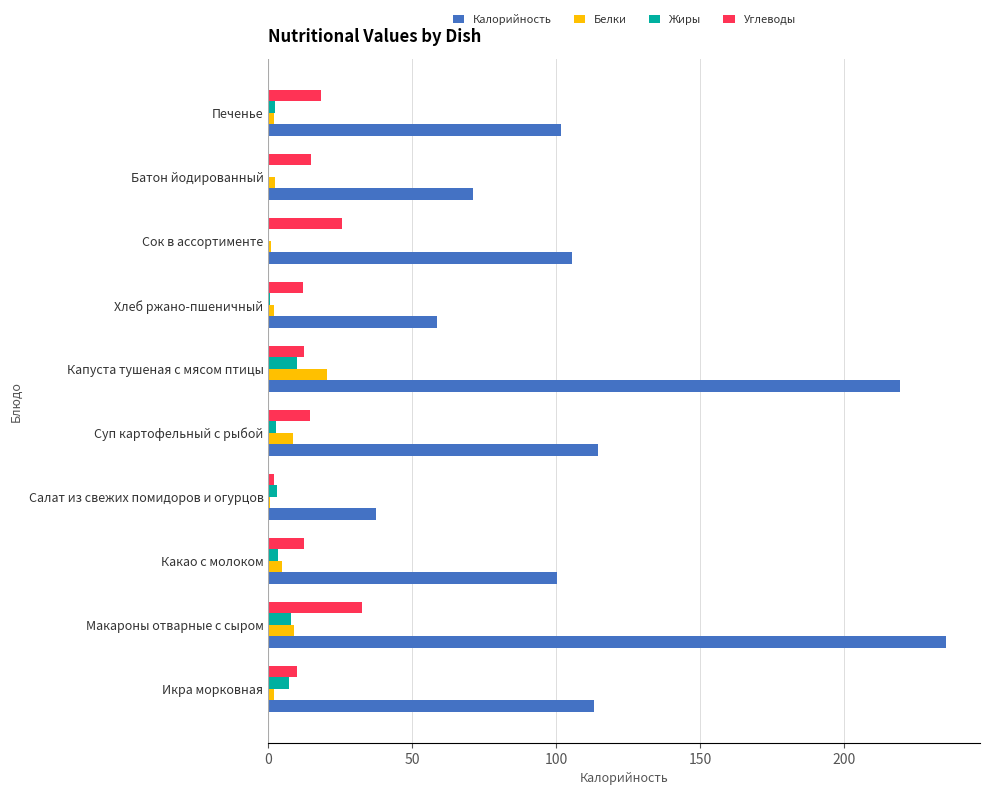

Which series changed the most between Макароны отварные с сыром and Батон йодированный?

Калорийность